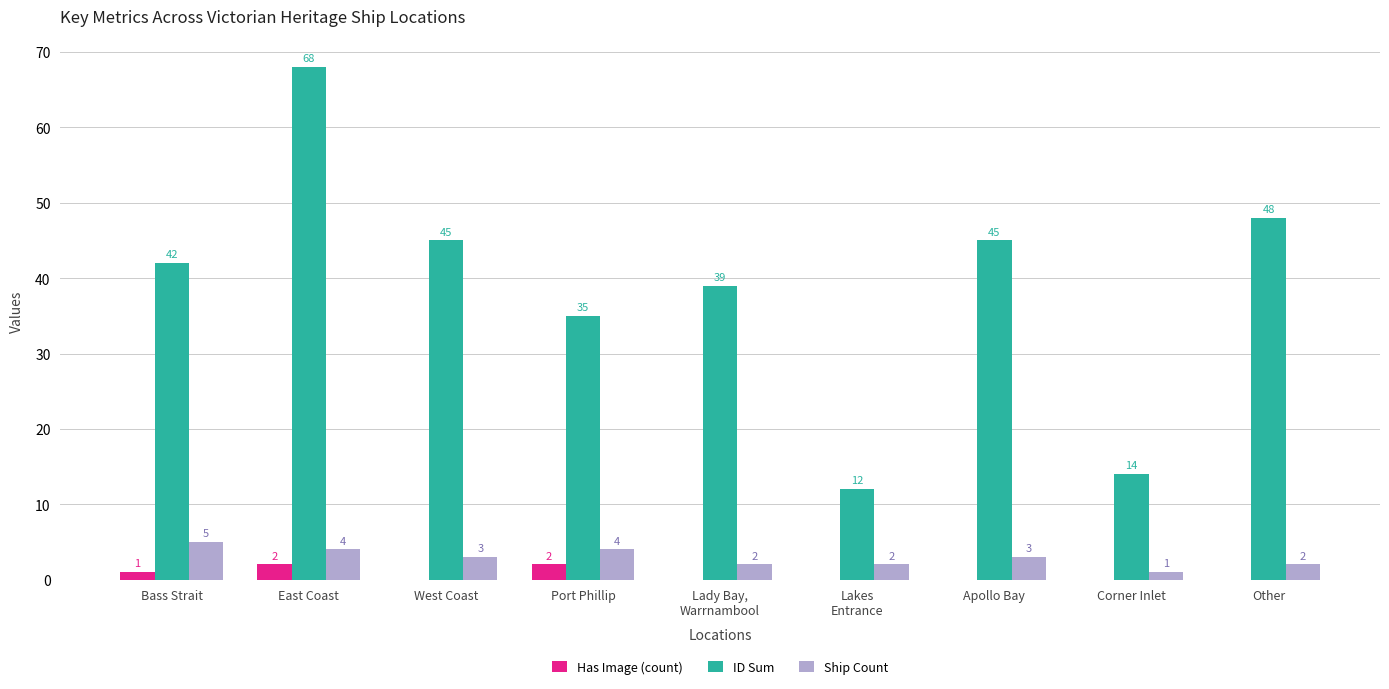

Reading left to right, what are all the values shown in this chart?

Has Image (count): 1	2	0	2	0	0	0	0	0
ID Sum: 42	68	45	35	39	12	45	14	48
Ship Count: 5	4	3	4	2	2	3	1	2